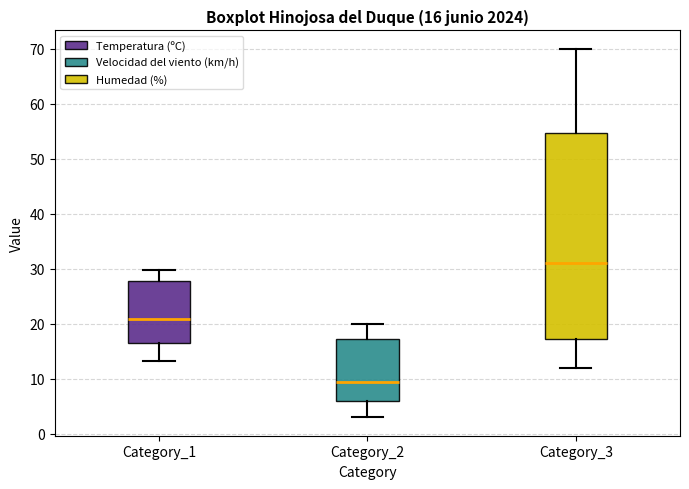

Which box's median line is the lowest?

Category_2